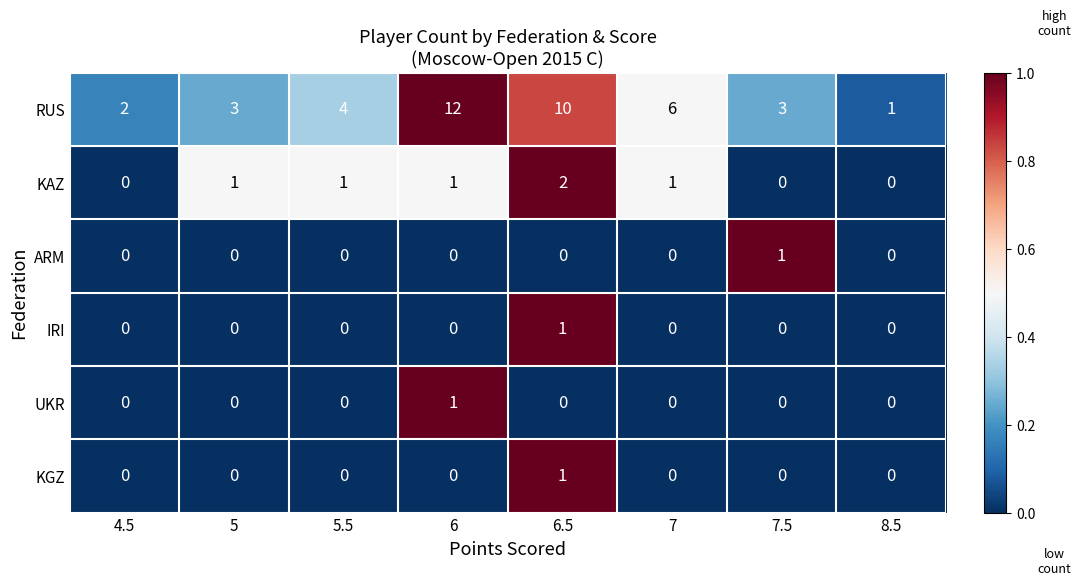

True or false: UKR has a value of 0 at 5.5.

True